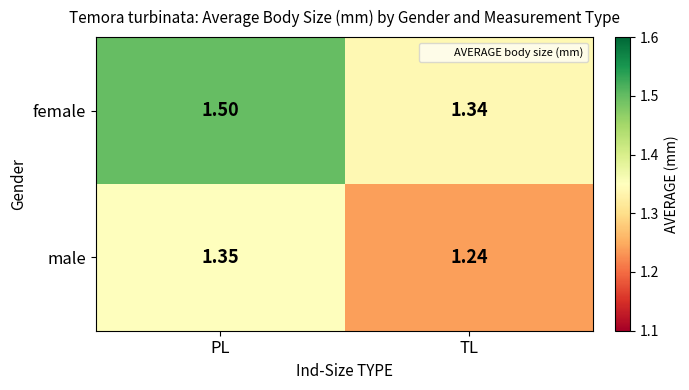

Which category has the lowest value in the male series?

TL